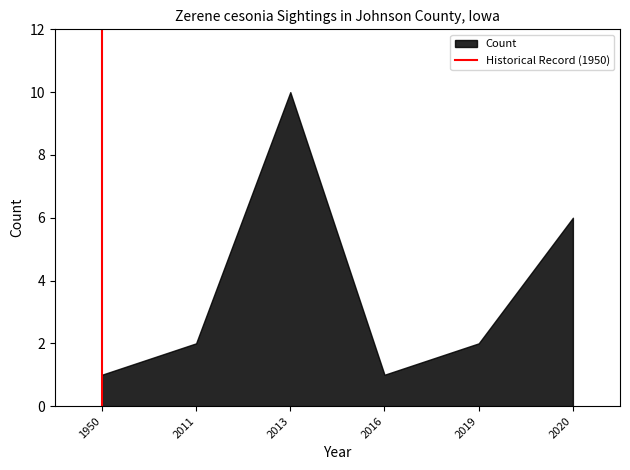

What is the ratio of the value at 2019 to the value at 2020?

0.3